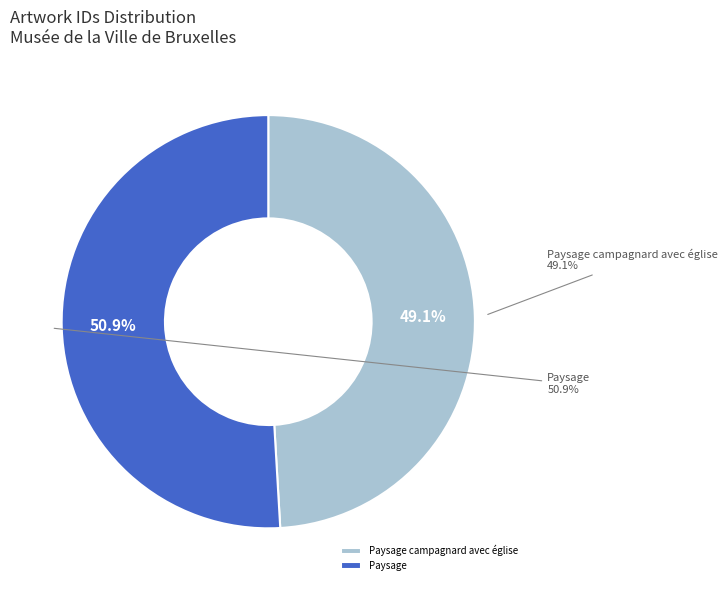

Which has a higher value, Paysage campagnard avec église or Paysage?

Paysage